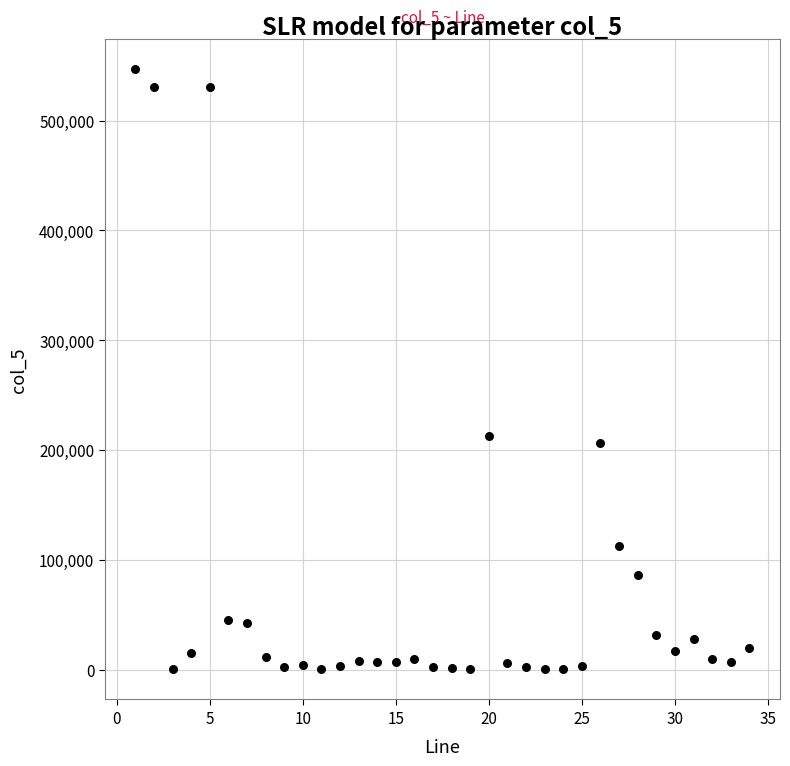

What Y value in the scatter plot is closest to 273457?

212791